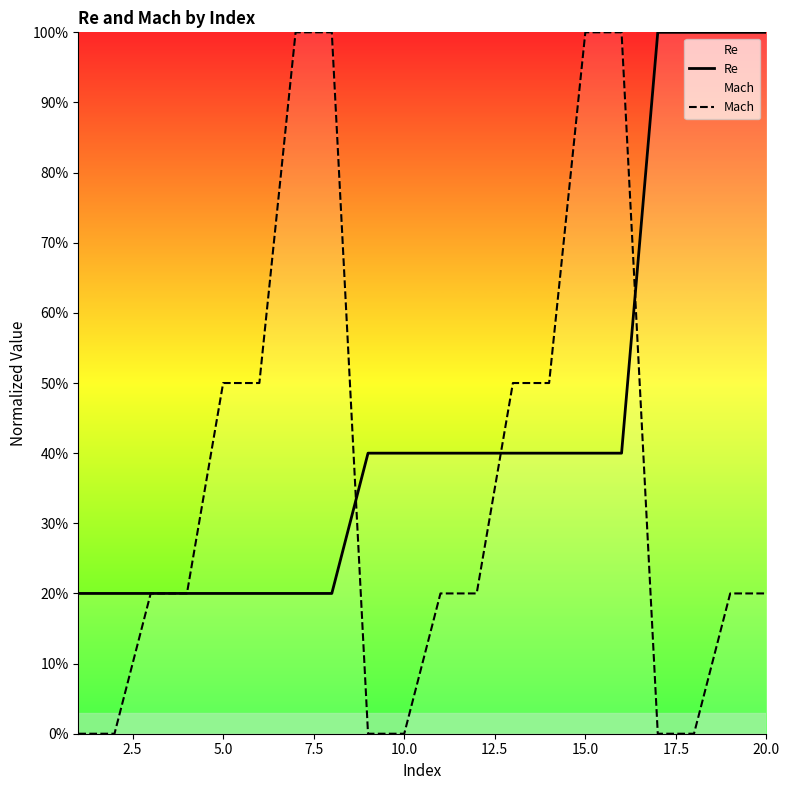

Which series has the largest total across all categories?

Re